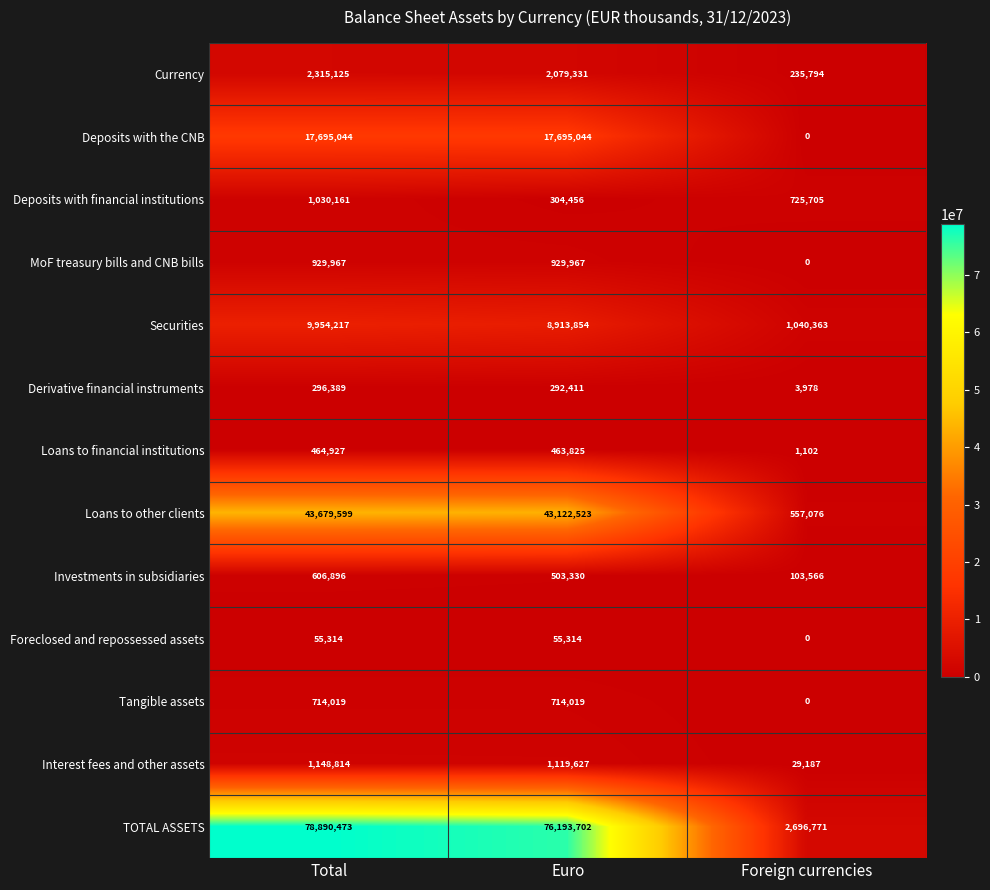

How many values in the Currency series are below 2079331?

1